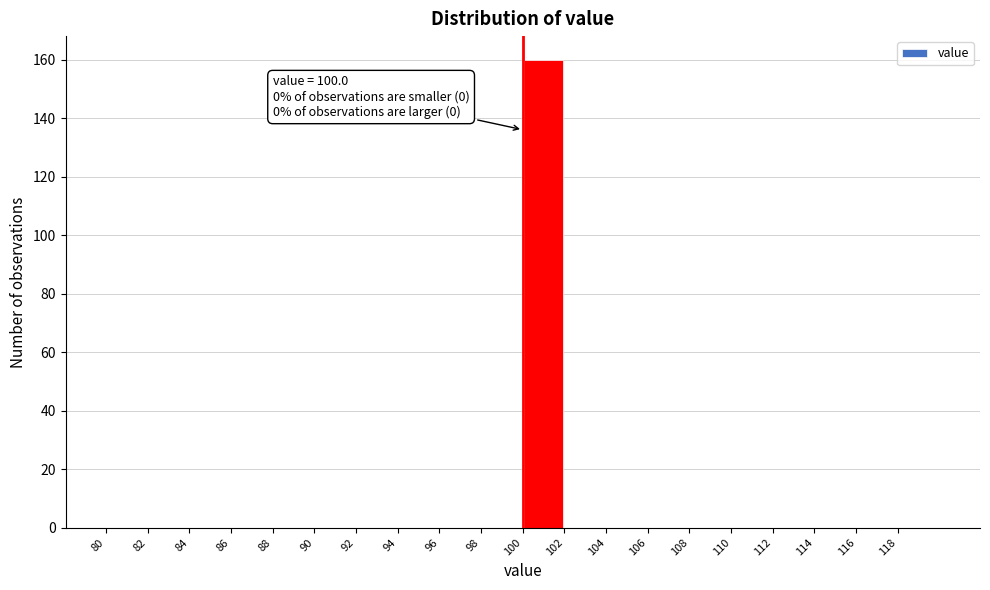

Over which range of the x-axis is the bar tallest?

100 to 102